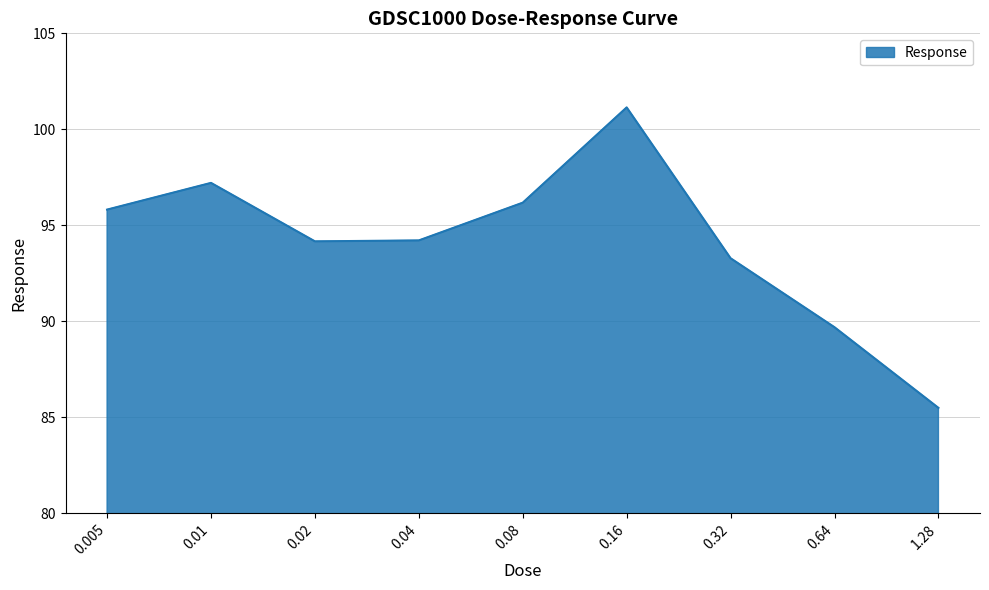

The chart shows a value of 89.7 at 0.64. True or false?

True